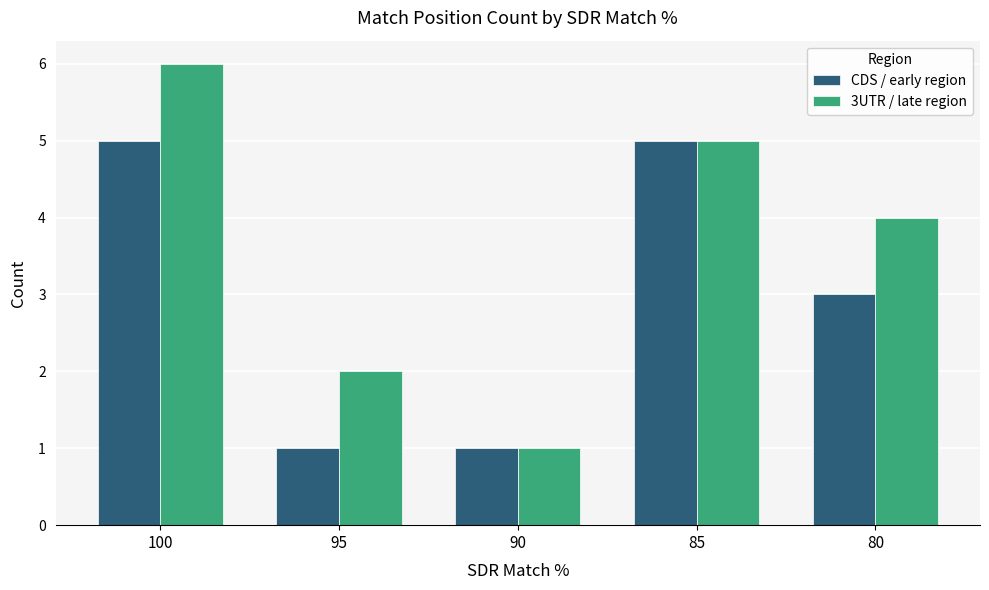

Rank the series by their average value, from lowest to highest.

CDS / early region, 3UTR / late region